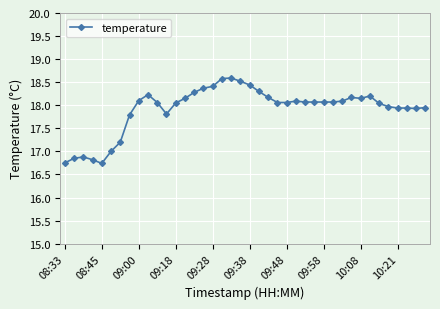

What is the difference between the second highest and minimum values?

1.8